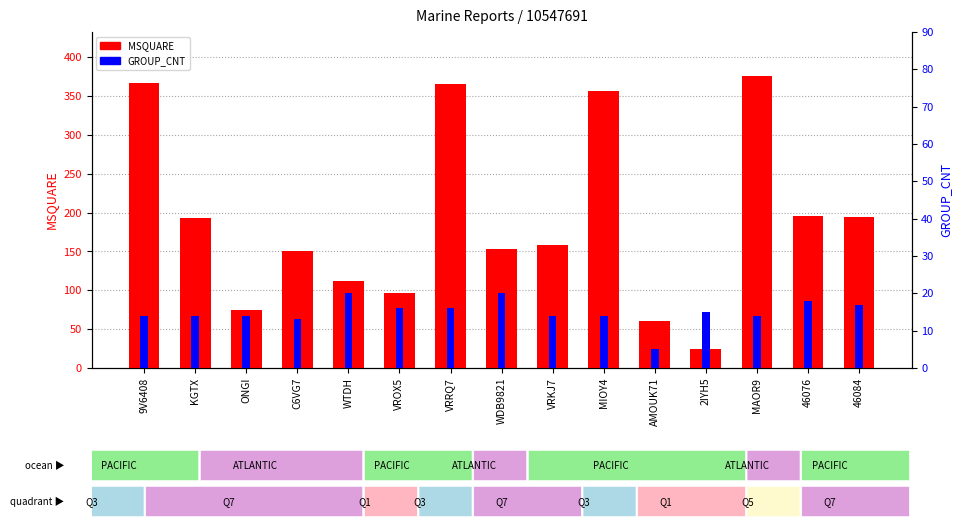

At how many categories does at least one series exceed 44?

14